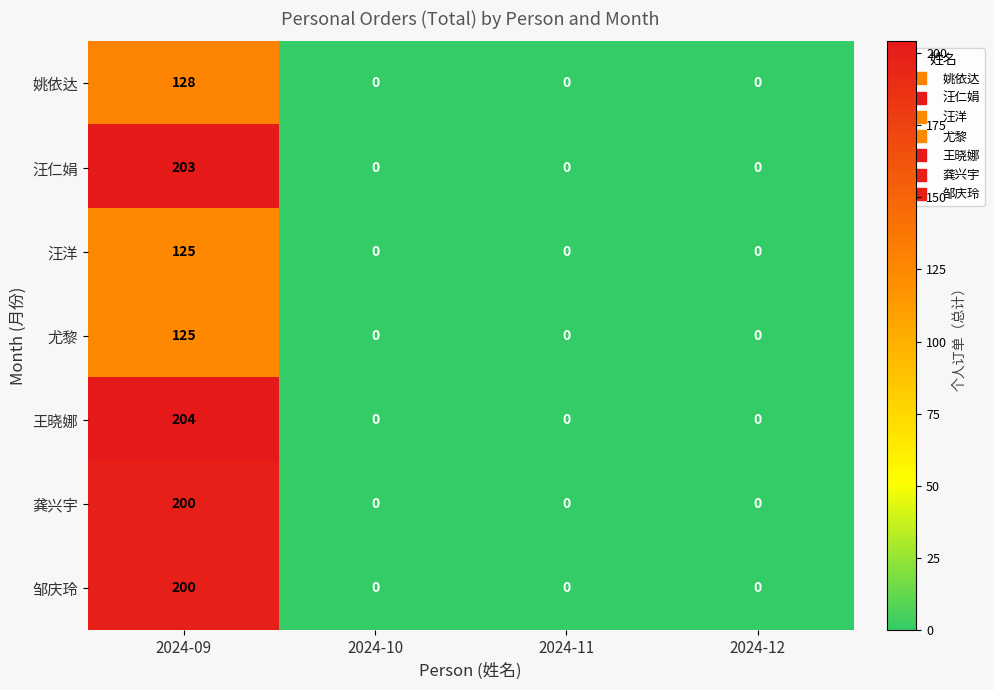

At which category does the chart reach its peak across all series?

2024-09